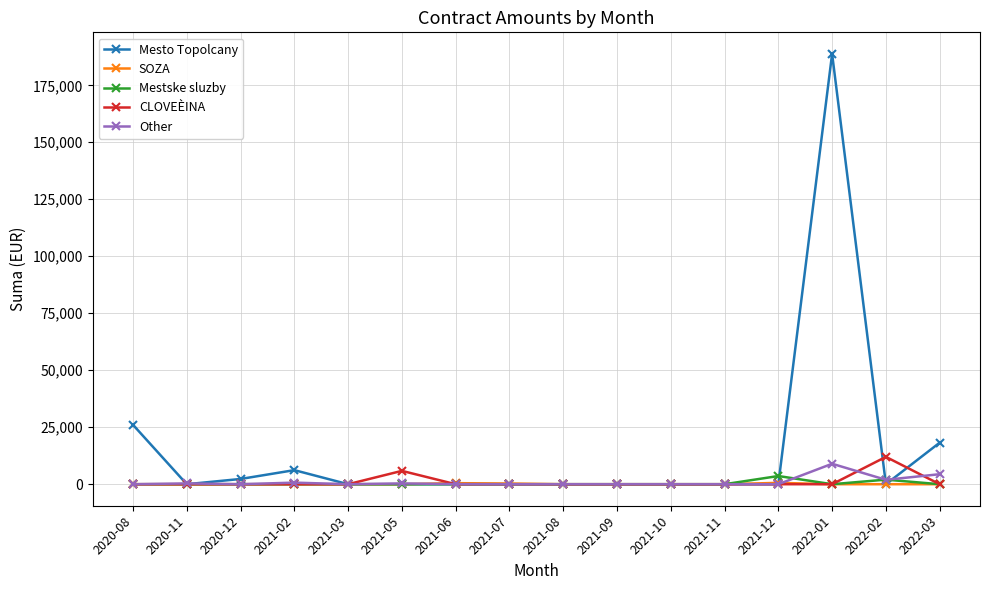

Does the chart have visible grid lines?

Yes